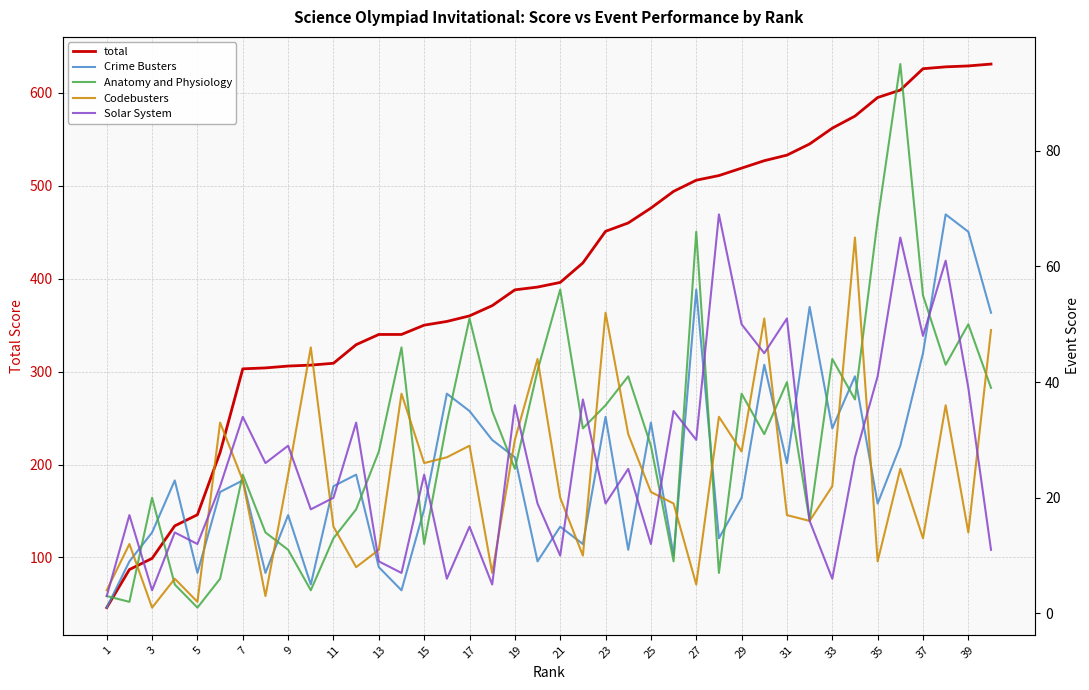

What is the sum of all Solar System values?

1050